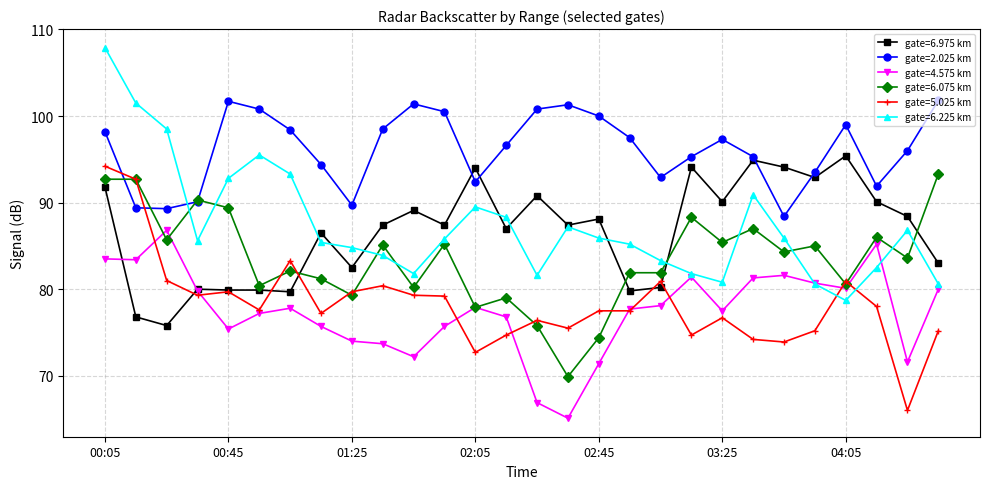

Which series has the largest total across all categories?

gate=2.025 km